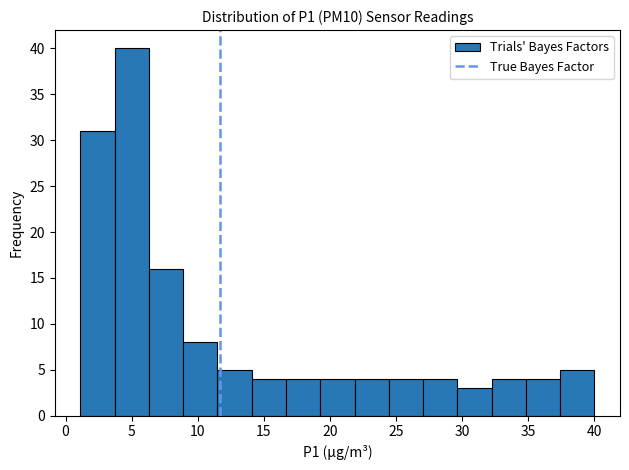

Reading left to right, list every bar in this chart as the range it spans on the x-axis followed by its height. Neither the bar edges nor the heights are printed on the chart, so give them approximately, as read against the axes.

1.0 to 3.5: 31
3.5 to 6.5: 40
6.5 to 9.0: 16
9.0 to 11.5: 8
11.5 to 14.0: 5
14.0 to 16.5: 4
16.5 to 19.5: 4
19.5 to 22.0: 4
22.0 to 24.5: 4
24.5 to 27.0: 4
27.0 to 29.5: 4
29.5 to 32.0: 3
32.0 to 35.0: 4
35.0 to 37.5: 4
37.5 to 40.0: 5